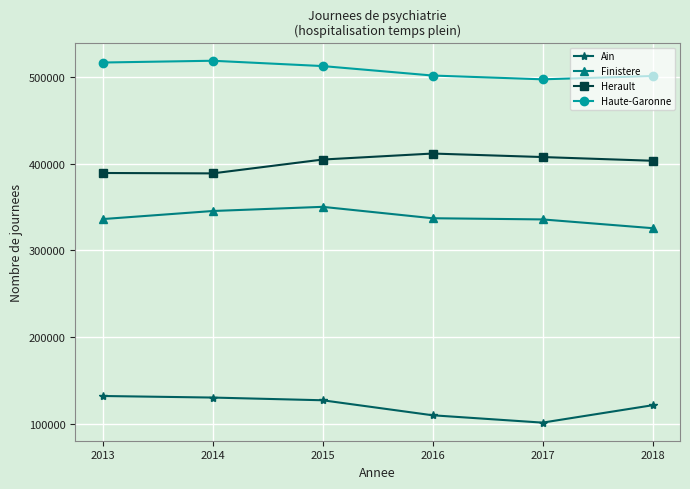

What is the minimum value shown in the chart?

101045